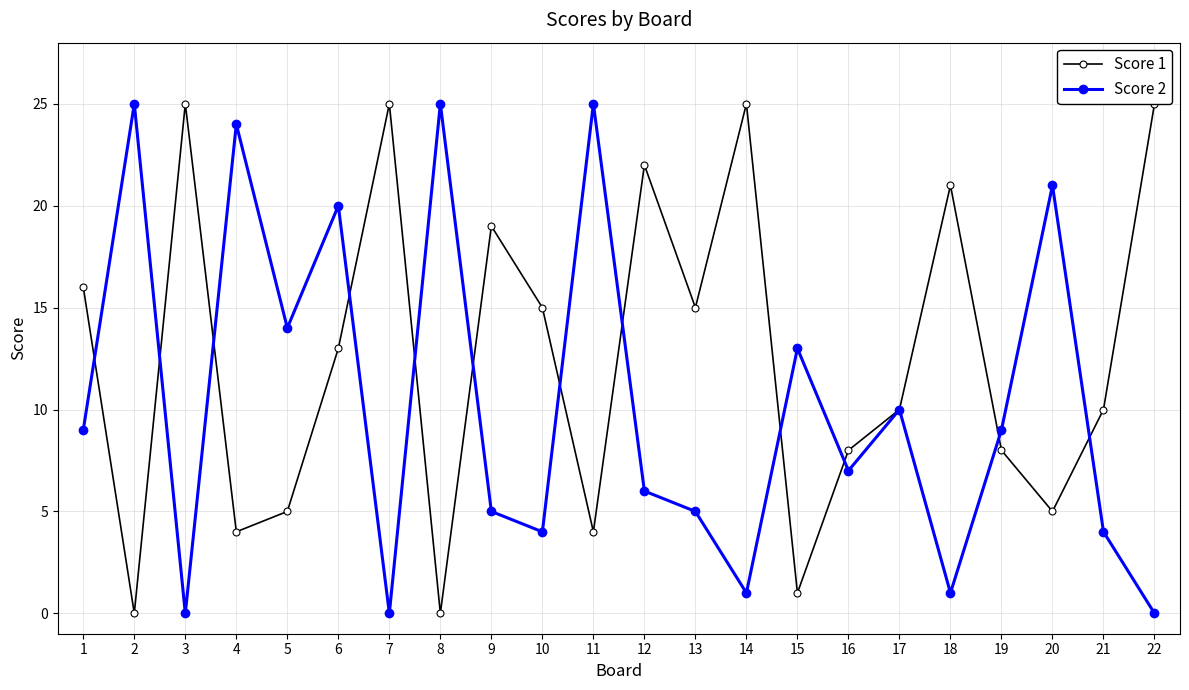

What are all the series names shown in the legend?

Score 1, Score 2